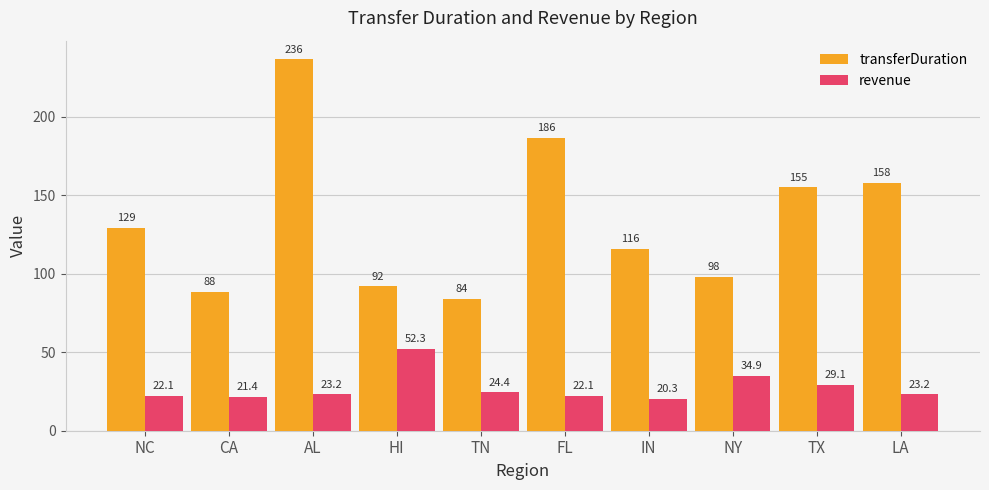

What is the average value of the transferDuration series?

134.3